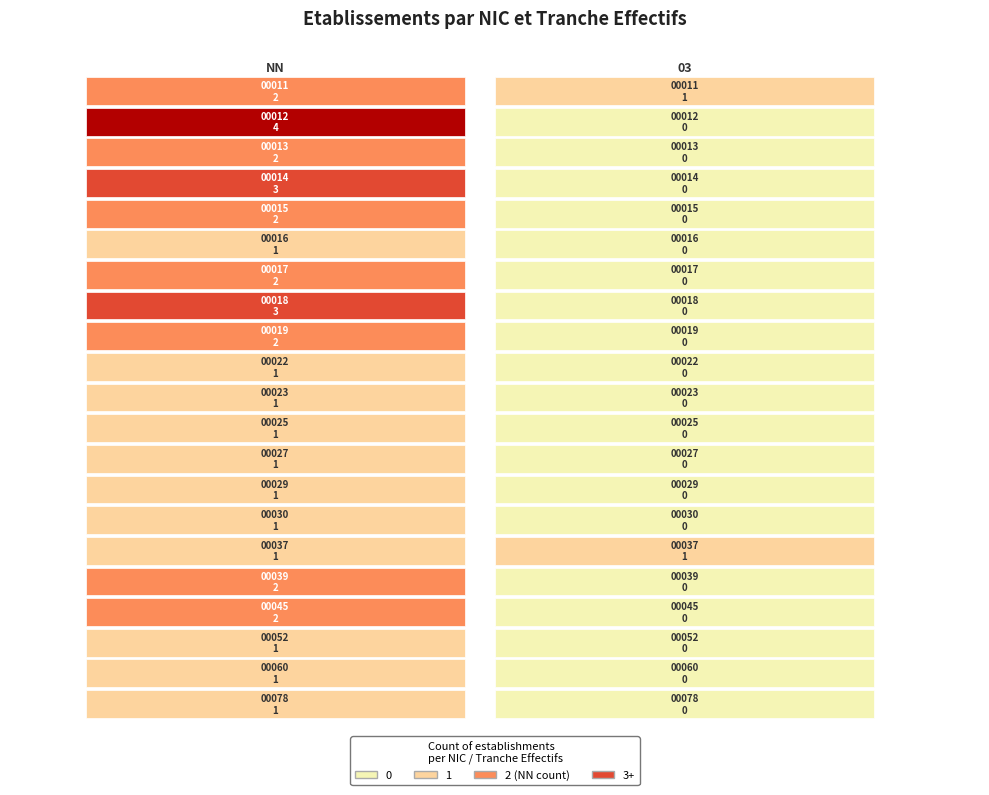

Where is 00052 nearest to the value 0?

03